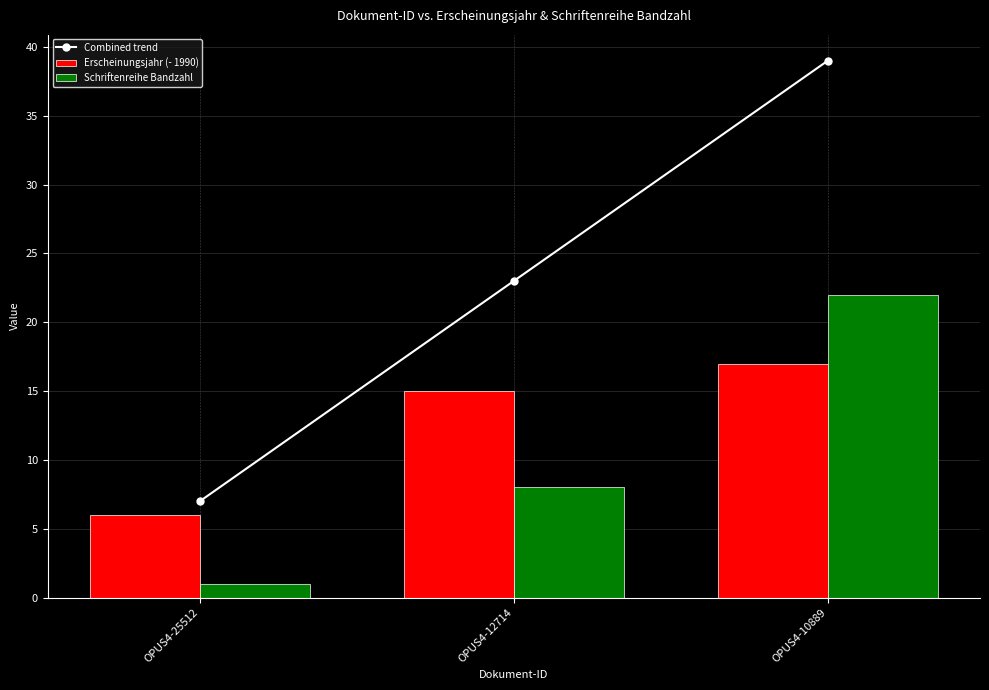

Rank the series by their average value, from lowest to highest.

Schriftenreihe Bandzahl, Erscheinungsjahr (- 1990), Combined trend